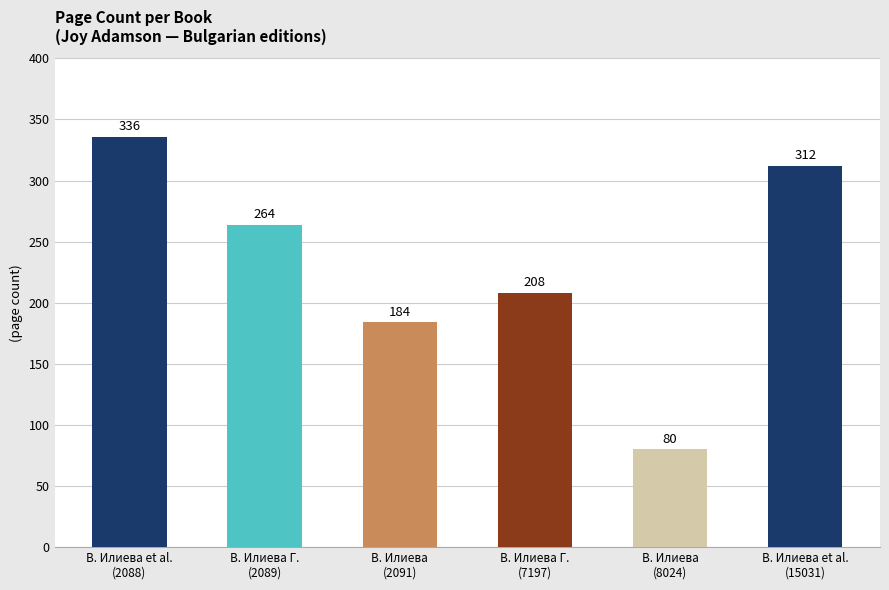

Are the bars horizontal?

No